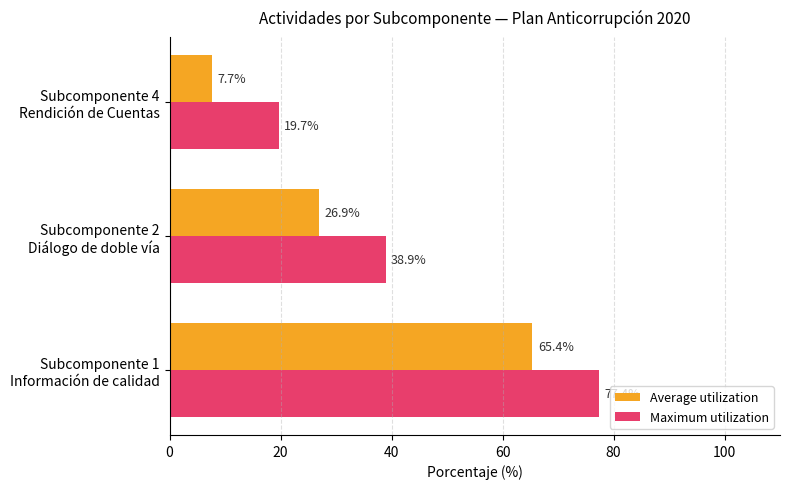

Rank the series by their maximum value, from highest to lowest.

Maximum utilization, Average utilization